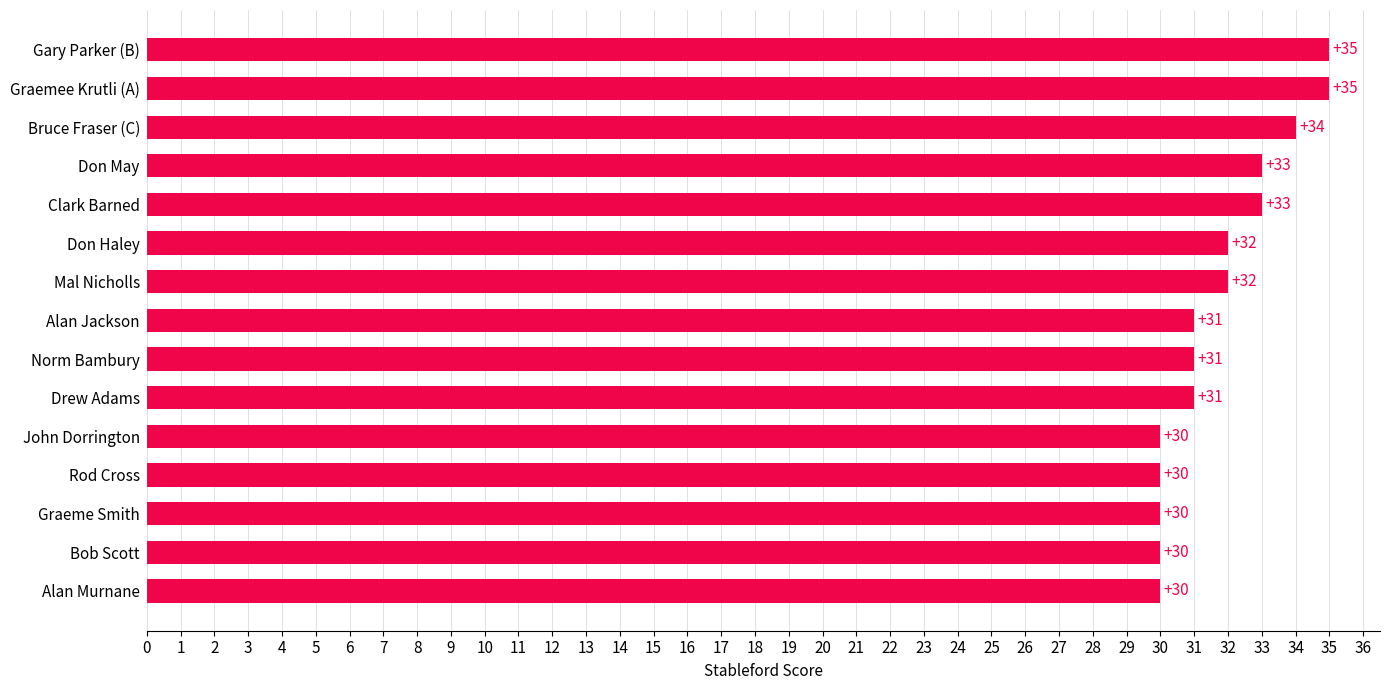

Count the number of categories in the chart.

15